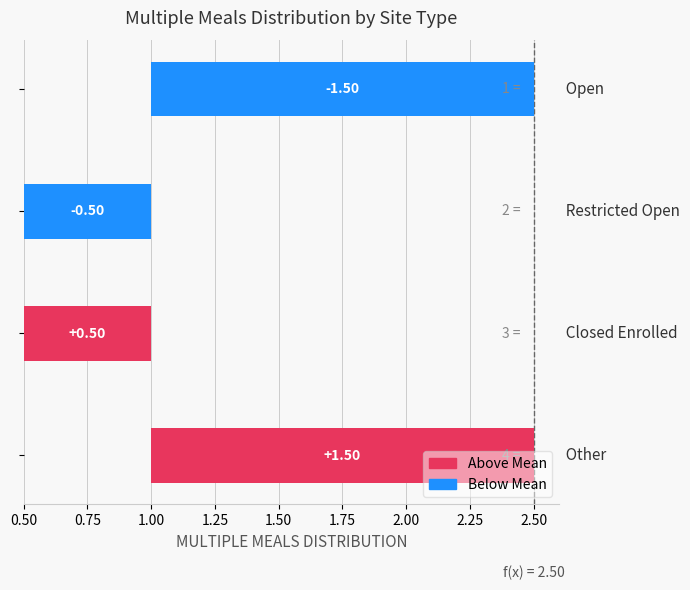

The chart shows a value of 0.2 at 1.00. True or false?

False